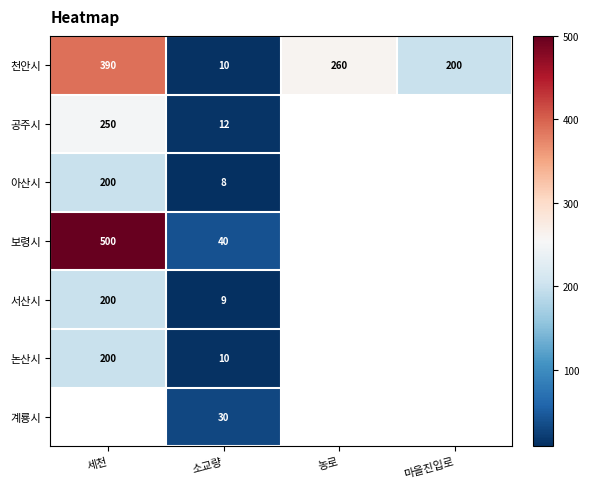

Is it true that 아산시 equals 120 at 세천?

False